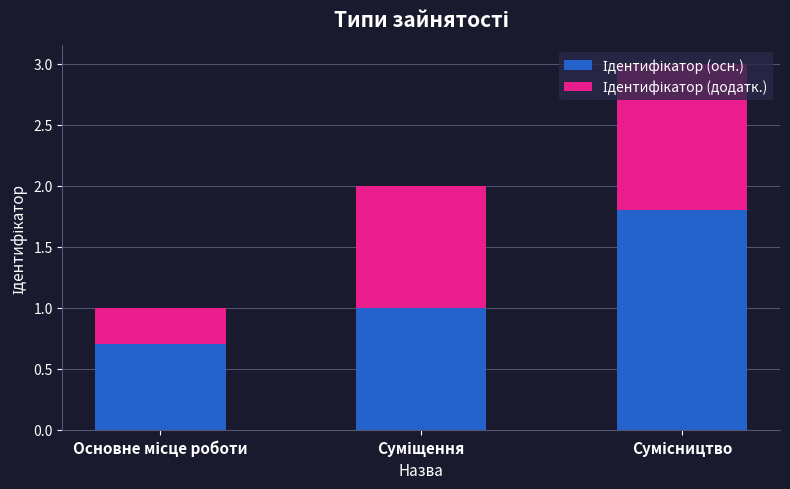

How many bars are there in total?

3